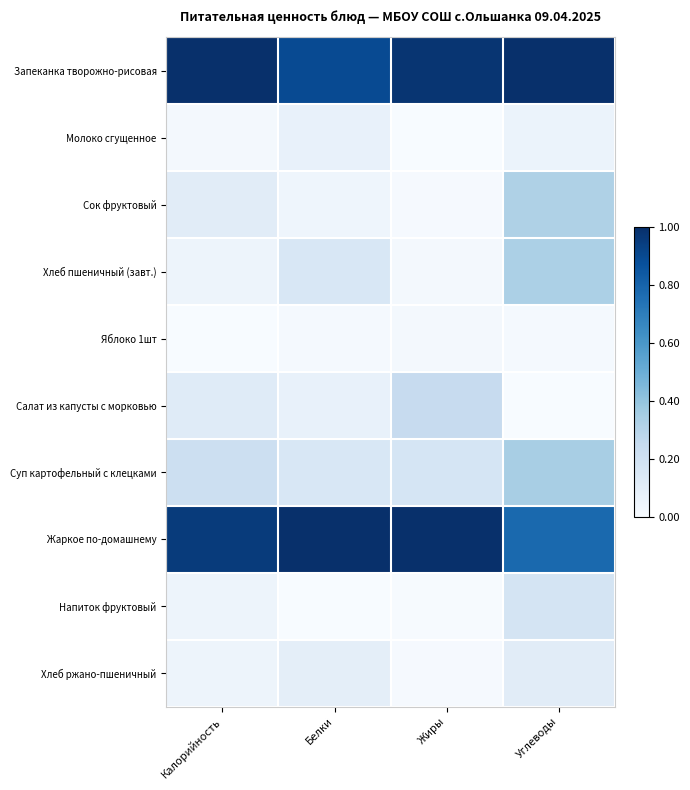

What is the greatest value displayed?

1.0